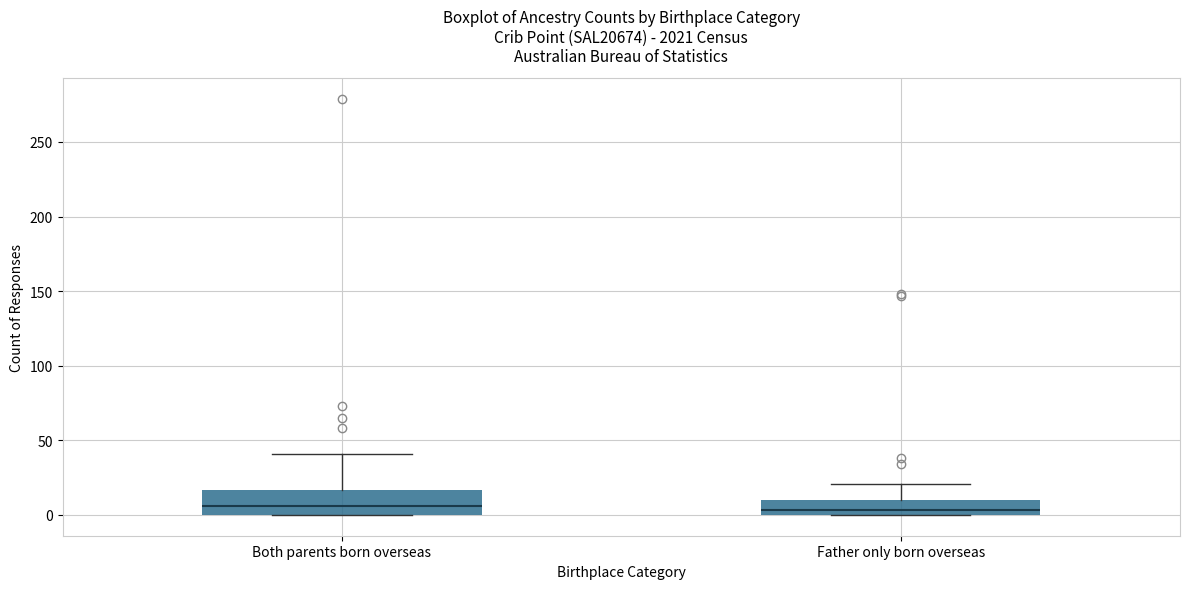

Reading left to right, transcribe this box plot: for each box, give where its median line is, the range the box spans, and where its two whiskers end, as read against the y-axis. The values are not printed on the chart, so give them approximately, as read against the axis.

Both parents born overseas: median 5, box 0 to 15, whiskers 0 to 40
Father only born overseas: median 5, box 0 to 10, whiskers 0 to 20